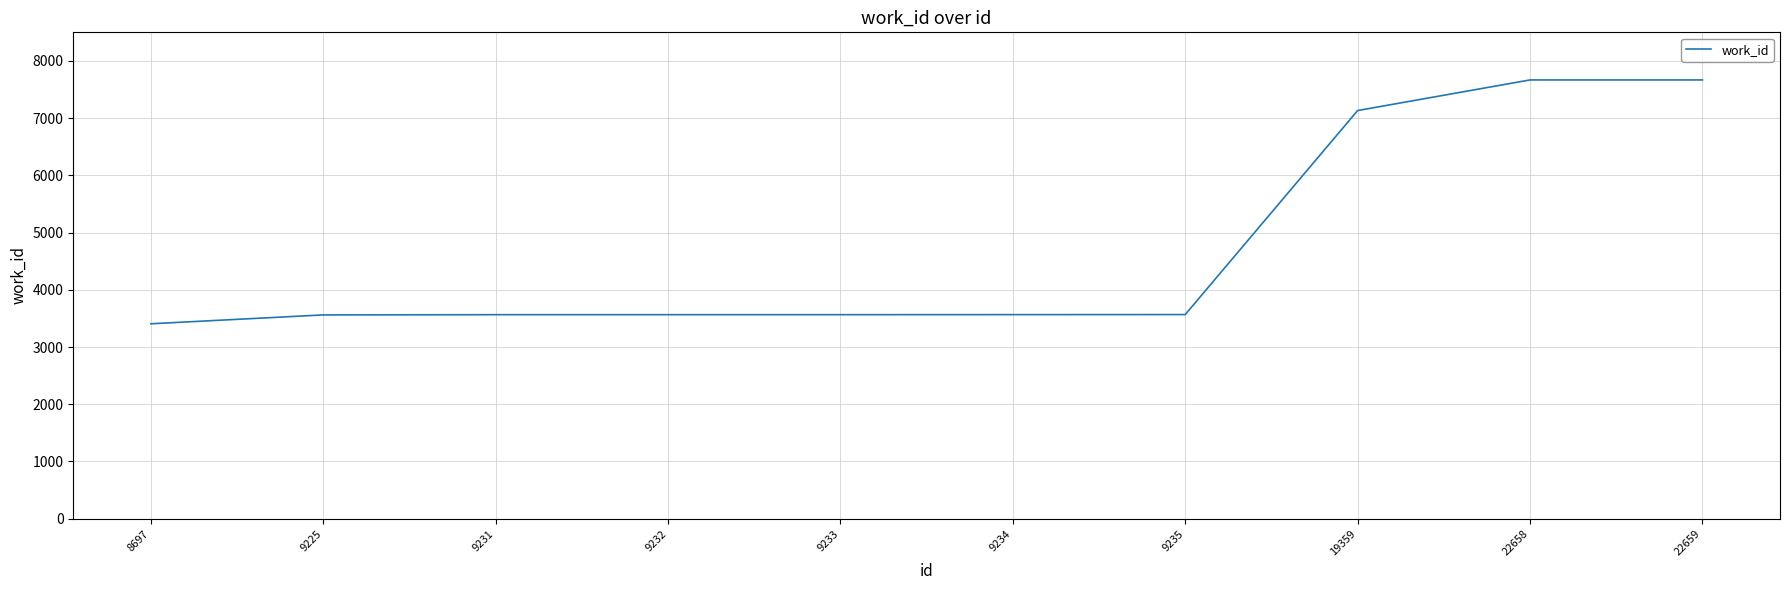

What is the change in value from 9231 to 22658?

+4103